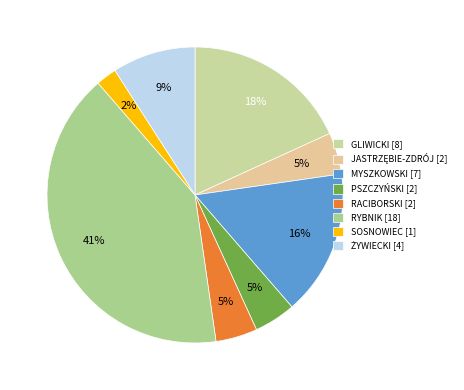

Combined, what portion of the pie is GLIWICKI and SOSNOWIEC?

20.5%